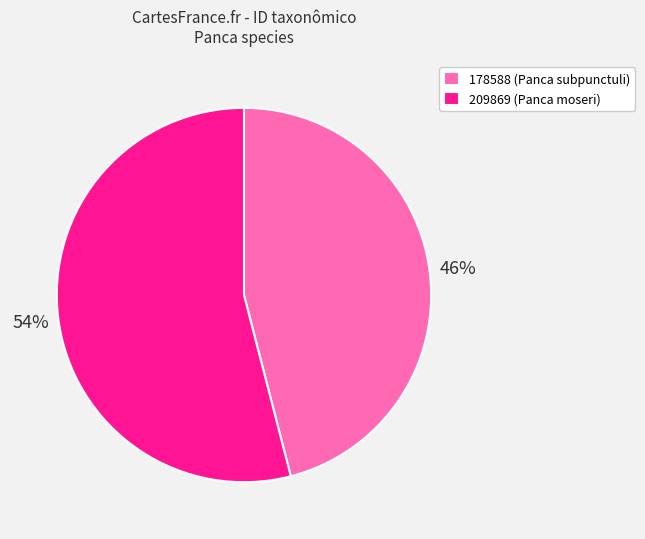

Which has a higher value, 209869 or 178588?

209869